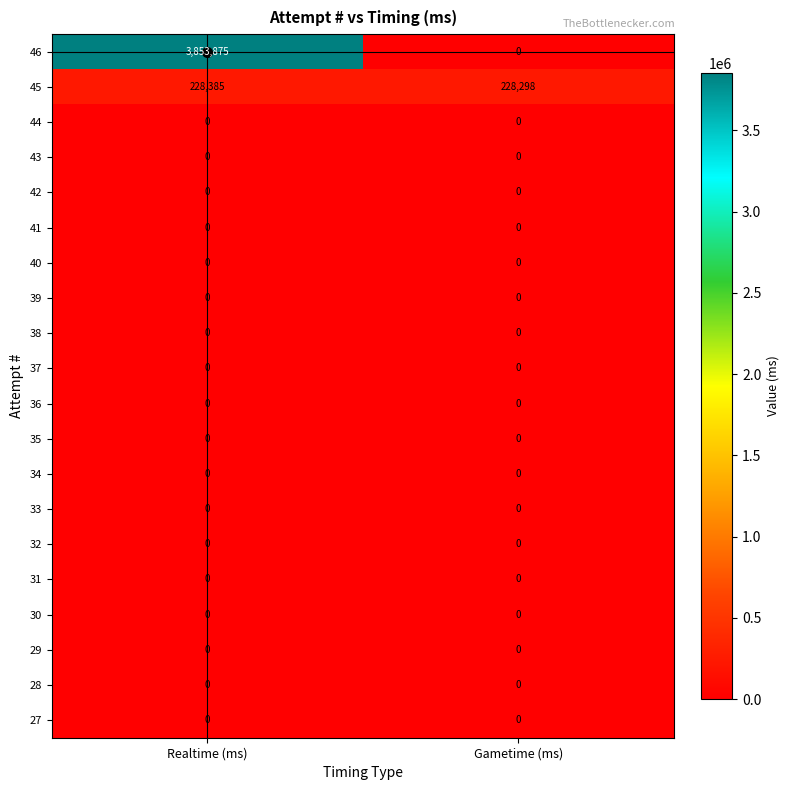

At which category does the chart reach its peak across all series?

Realtime (ms)